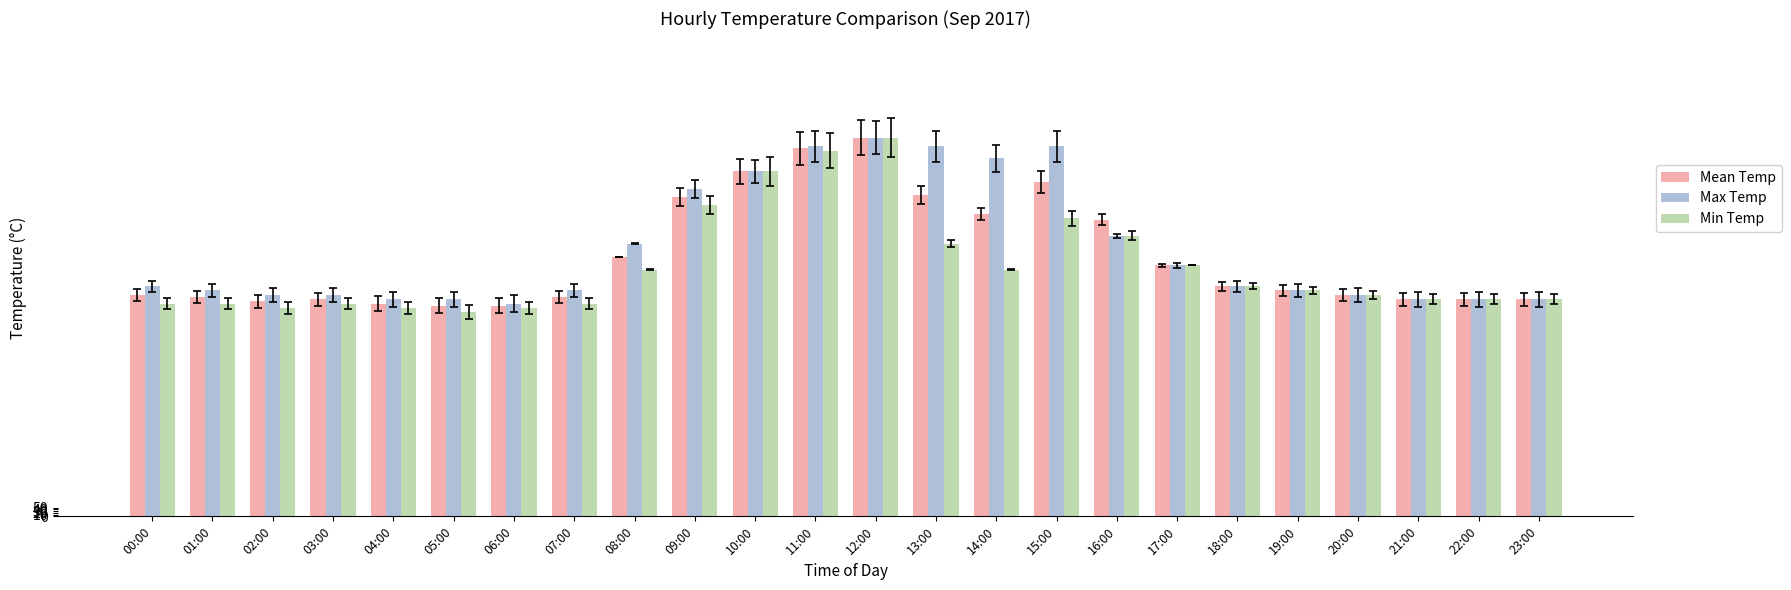

Reading left to right, what are all the values shown in this chart?

Mean Temp: 00:00=25.5	01:00=25.2	02:00=24.8	03:00=25.0	04:00=24.5	05:00=24.2	06:00=24.2	07:00=25.2	08:00=29.9	09:00=36.8	10:00=39.7	11:00=42.4	12:00=43.6	13:00=37.0	14:00=34.8	15:00=38.5	16:00=34.1	17:00=28.9	18:00=26.5	19:00=26.0	20:00=25.5	21:00=25.0	22:00=25.0	23:00=25.0
Max Temp: 00:00=26.5	01:00=26.0	02:00=25.5	03:00=25.5	04:00=25.0	05:00=25.0	06:00=24.5	07:00=26.0	08:00=31.4	09:00=37.7	10:00=39.7	11:00=42.6	12:00=43.6	13:00=42.6	14:00=41.2	15:00=42.6	16:00=32.3	17:00=28.9	18:00=26.5	19:00=26.0	20:00=25.5	21:00=25.0	22:00=25.0	23:00=25.0
Min Temp: 00:00=24.5	01:00=24.5	02:00=24.0	03:00=24.5	04:00=24.0	05:00=23.5	06:00=24.0	07:00=24.5	08:00=28.4	09:00=35.8	10:00=39.7	11:00=42.1	12:00=43.6	13:00=31.4	14:00=28.4	15:00=34.3	16:00=32.3	17:00=28.9	18:00=26.5	19:00=26.0	20:00=25.5	21:00=25.0	22:00=25.0	23:00=25.0